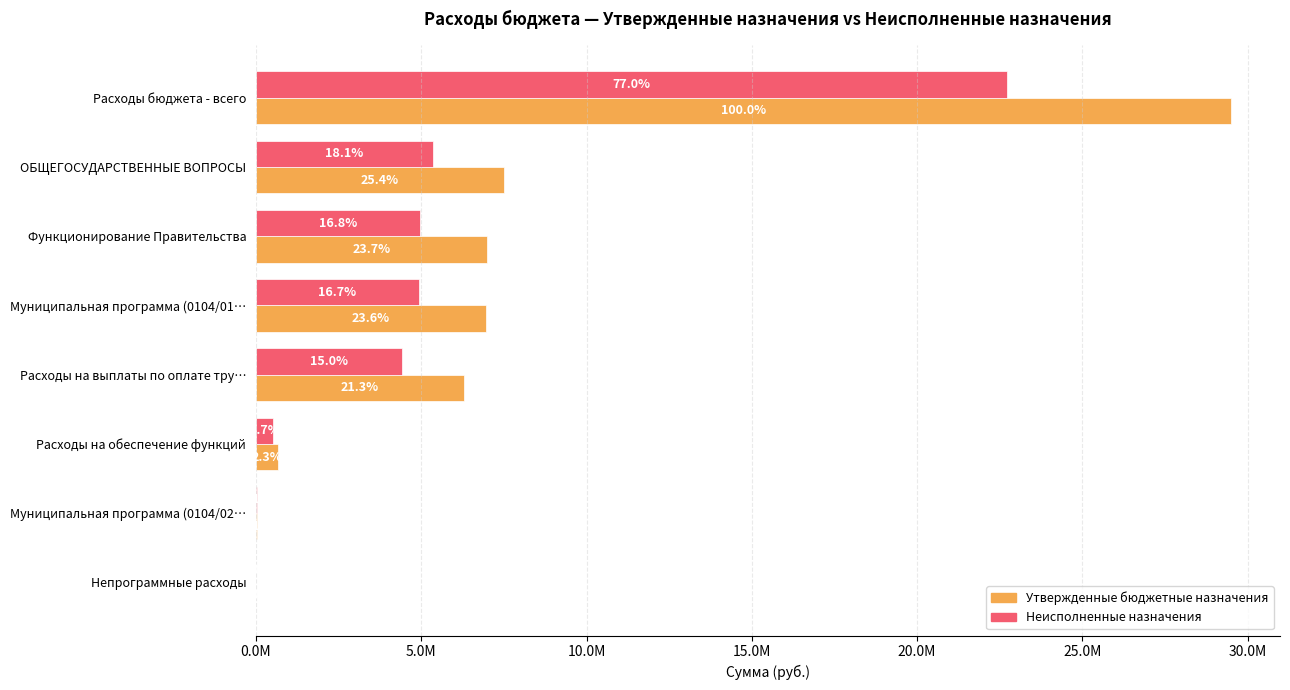

Rank the series by their average value, from lowest to highest.

Неисполненные назначения, Утвержденные бюджетные назначения